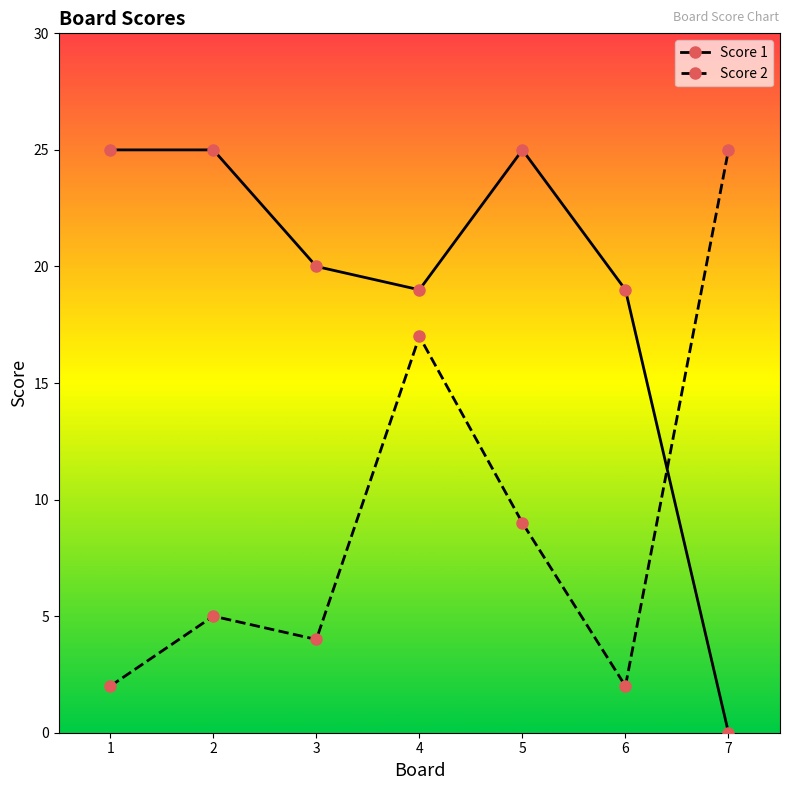

Reading right to left, transcribe all the data shown in this chart.

Score 1: 0	19	25	19	20	25	25
Score 2: 25	2	9	17	4	5	2